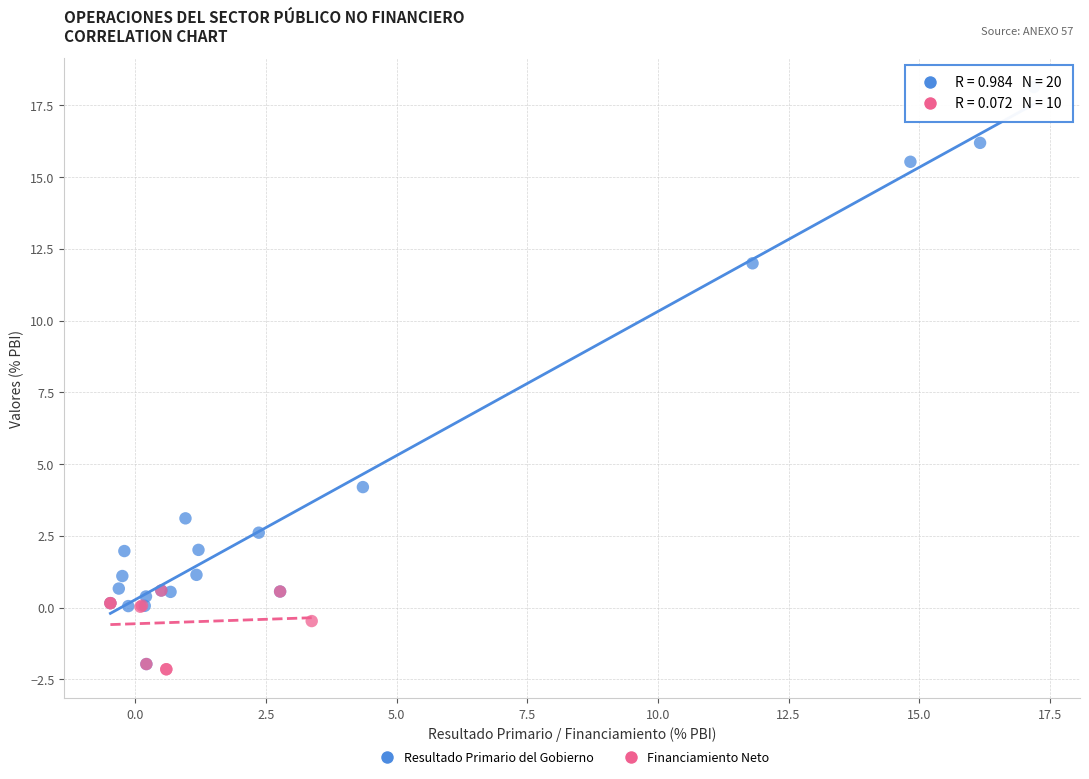

Which series has the widest spread of Y values?

Resultado Primario del Gobierno